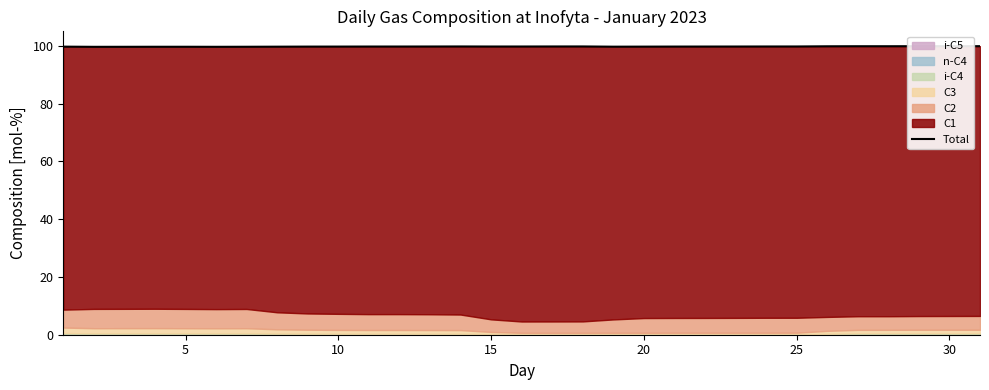

Is it true that the value at 25 is 163.6?

False